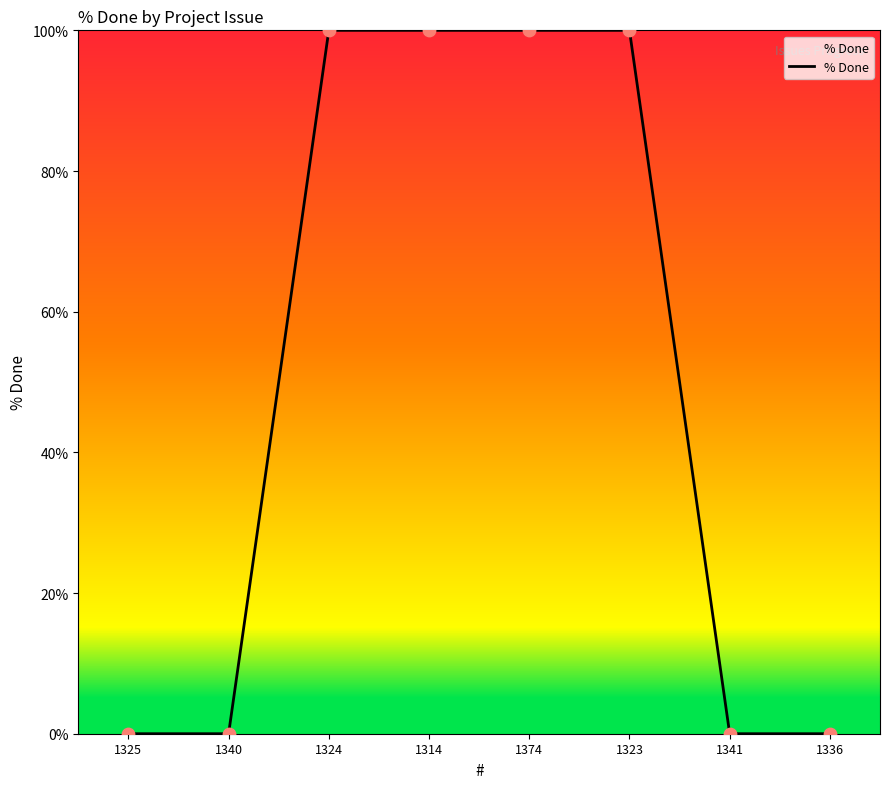

Which has a higher value, 1336 or 1374?

1374